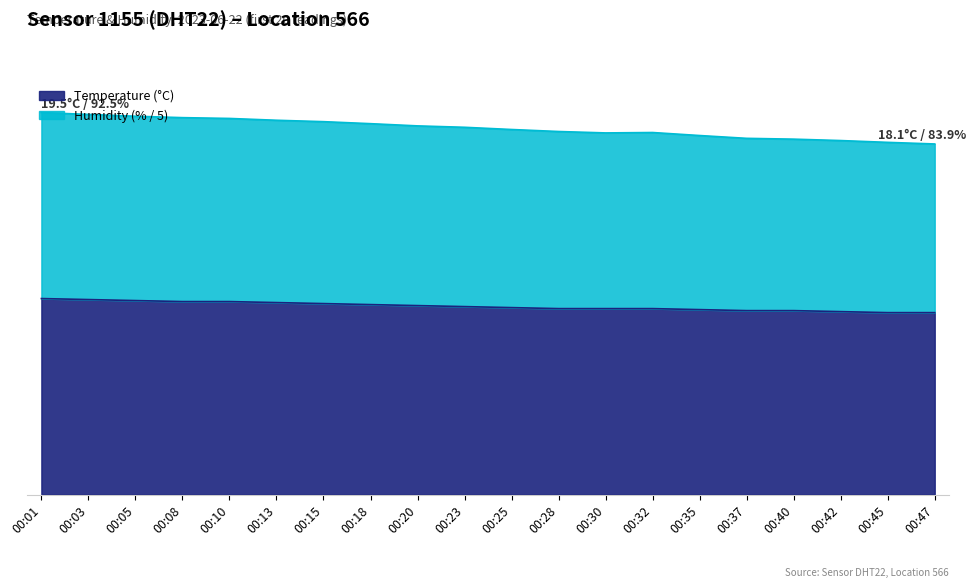

The value of Temperature at 00:42 is 26.5. True or false?

False